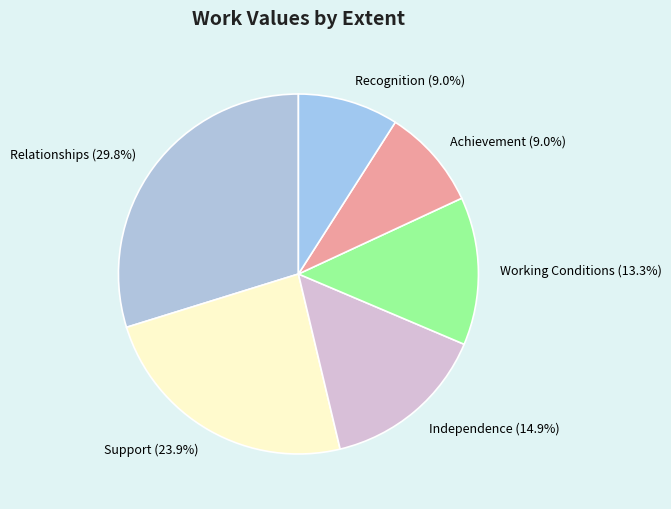

To the nearest percent, what is the average slice percentage?

17%